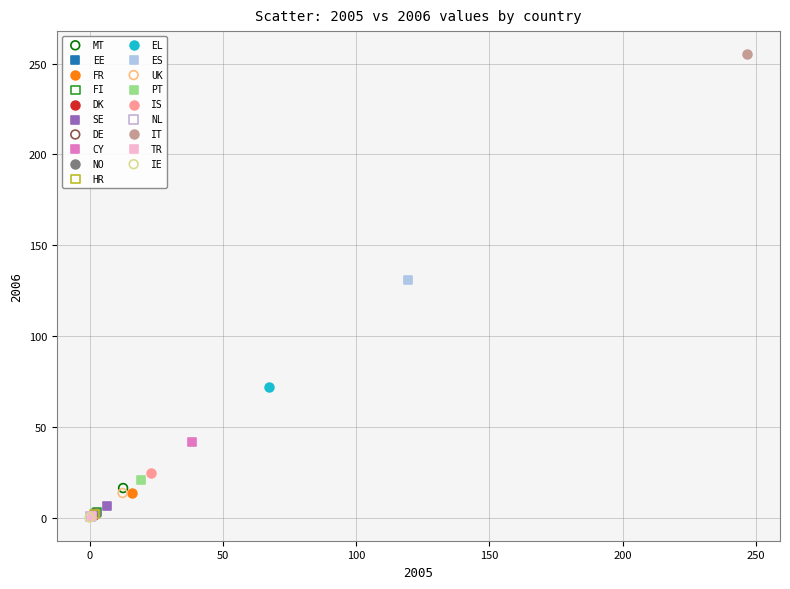

Which series reaches the maximum Y coordinate?

IT